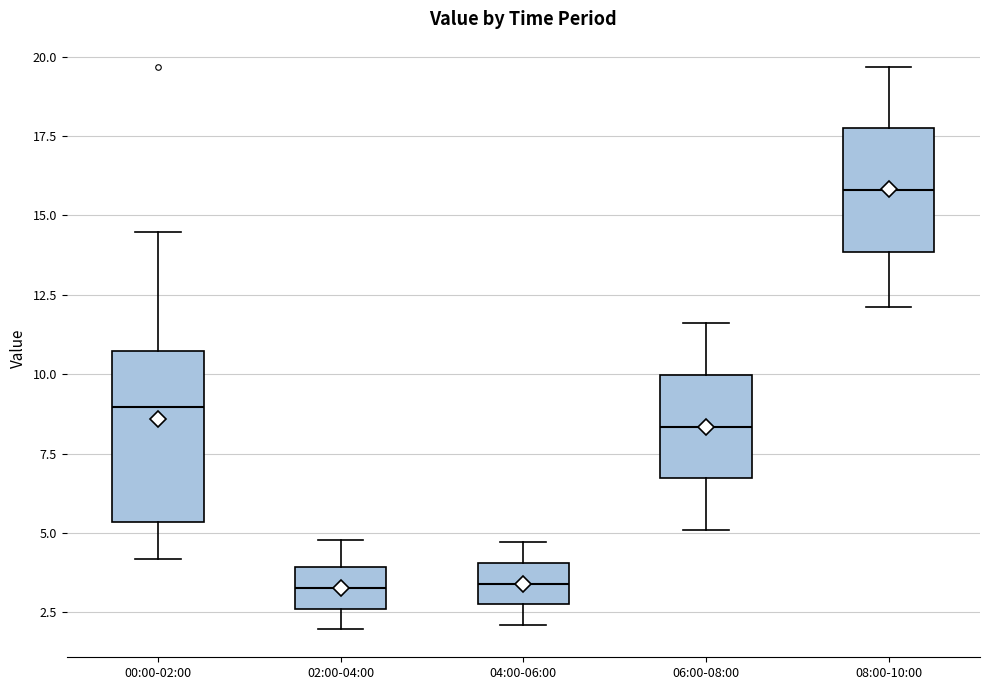

Where is the upper edge of the box for 04:00-06:00 on the y-axis? The values are not printed on the chart, so give them approximately, as read against the axis.

4.0